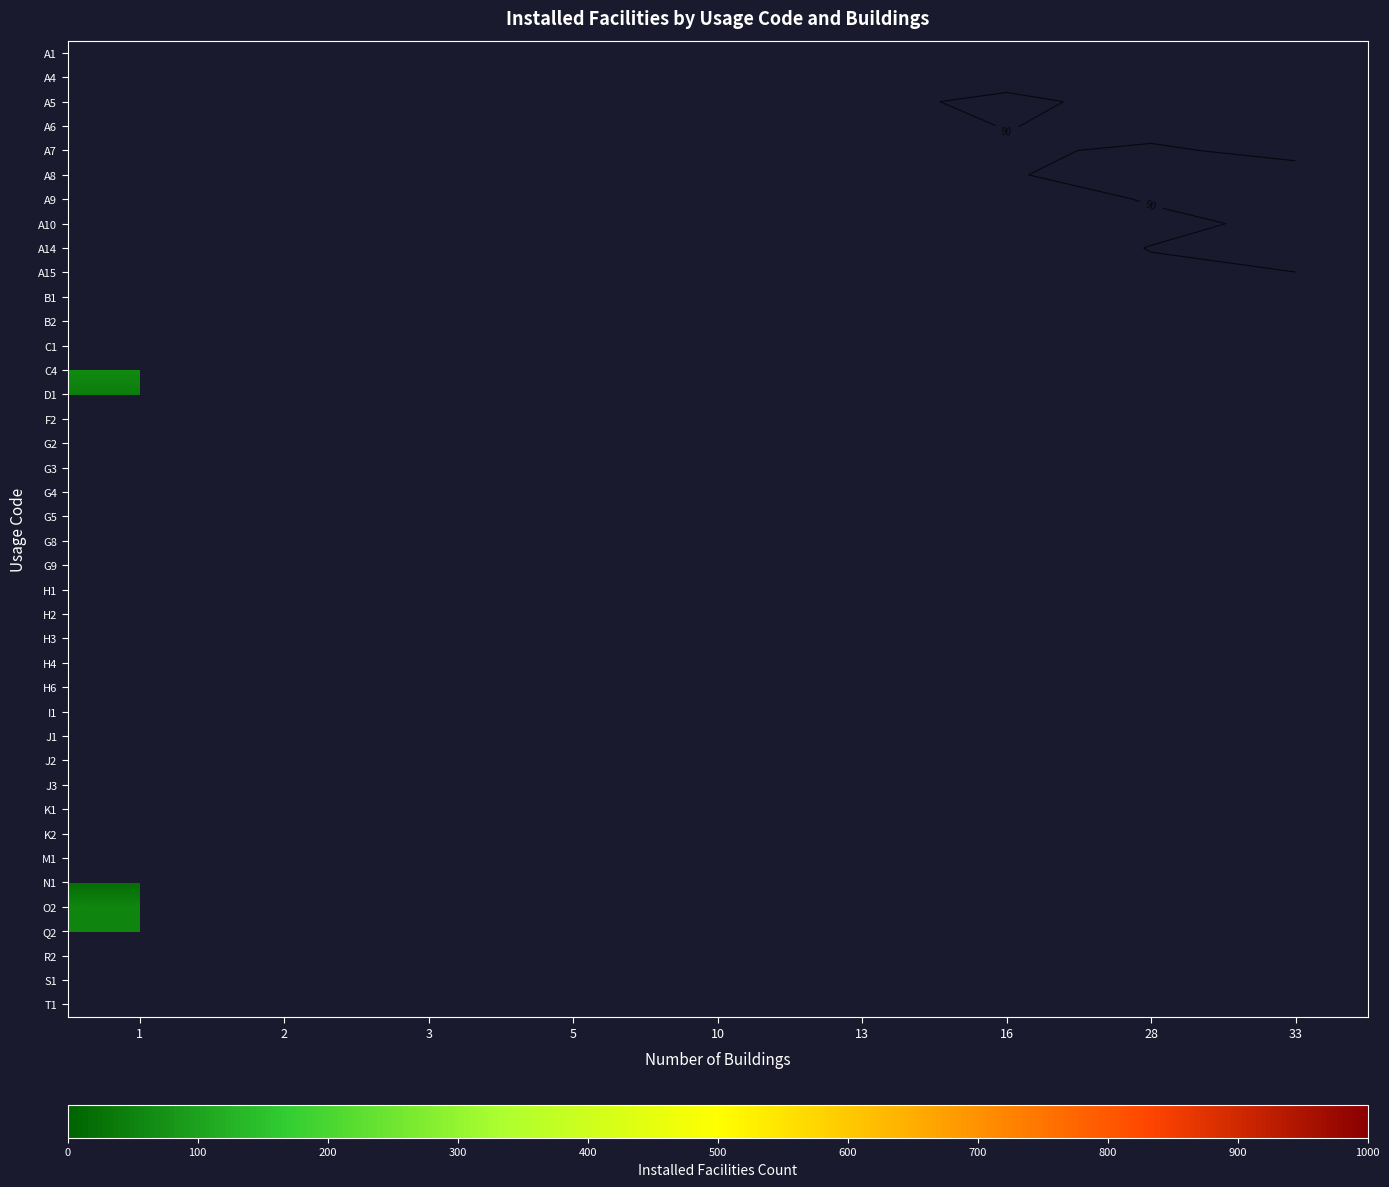

How many distinct data groups are displayed?

40